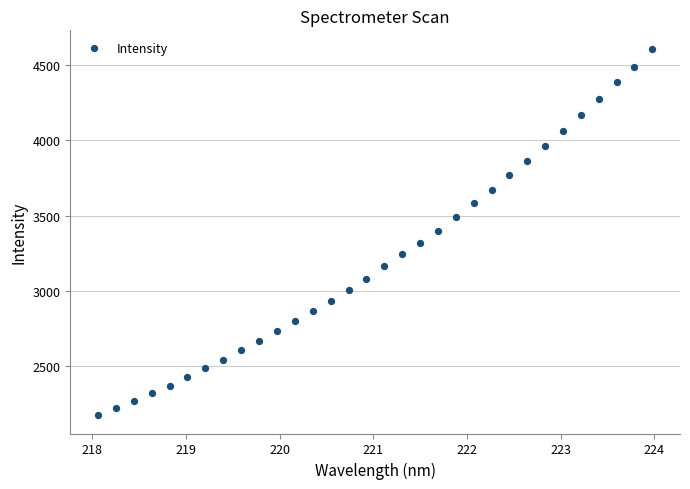

What is the range of X values (max minus min)?

5.9